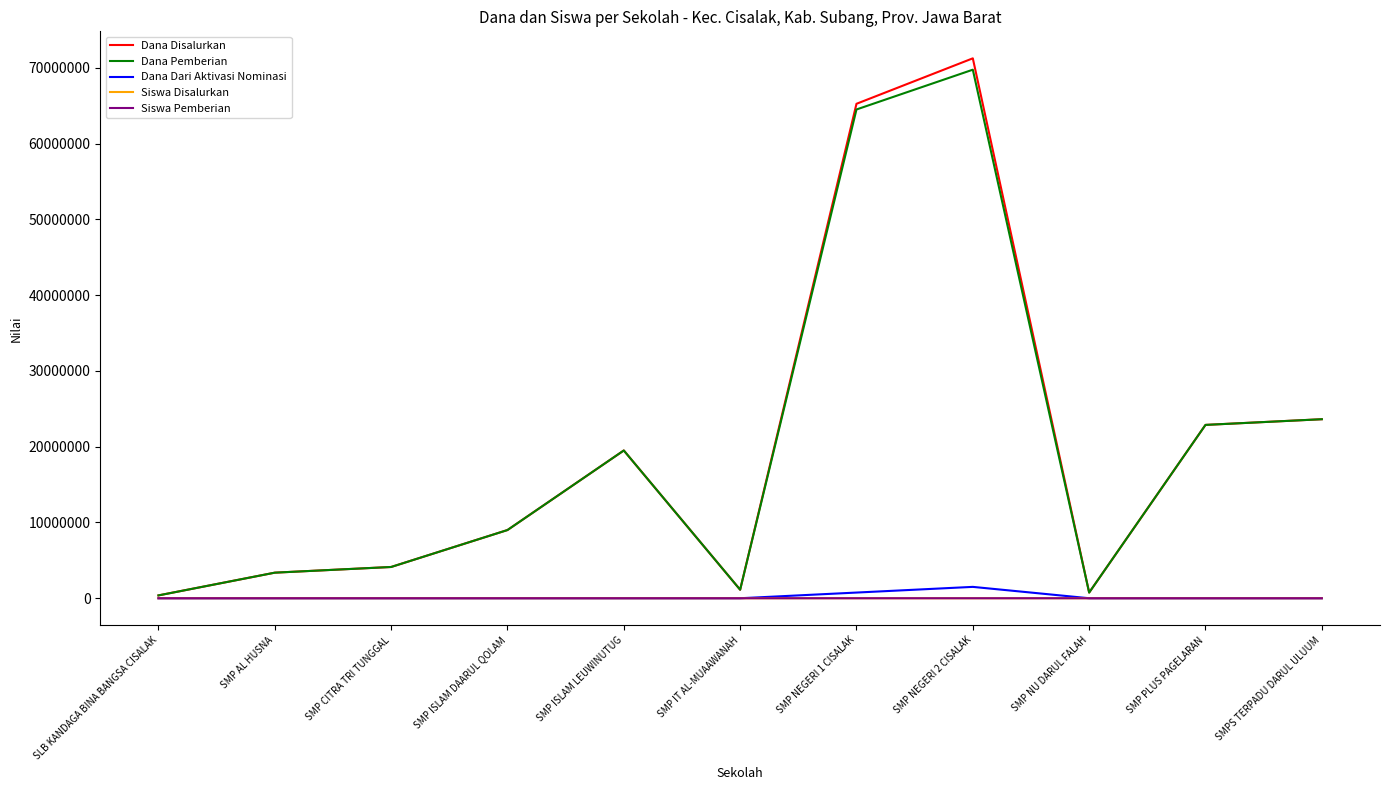

The value of Dana Pemberian at SMP ISLAM LEUWINUTUG is 5325407. True or false?

False